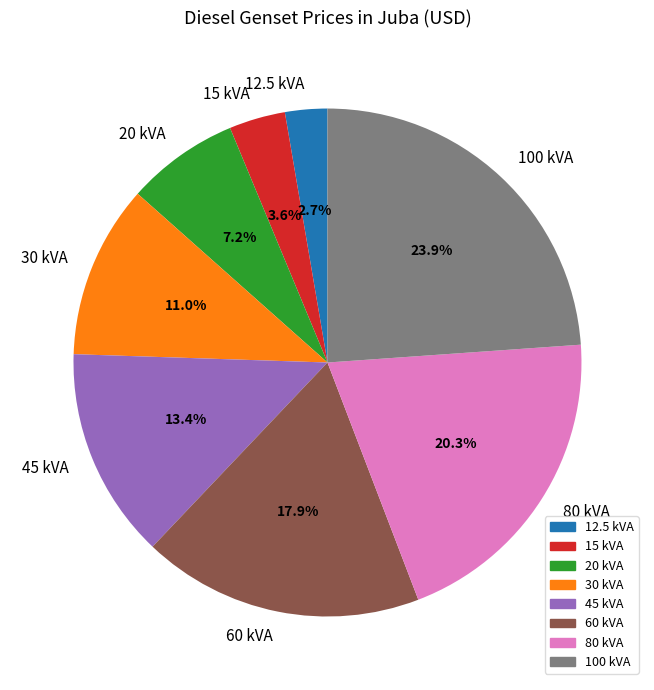

Which slice is the largest?

100 kVA